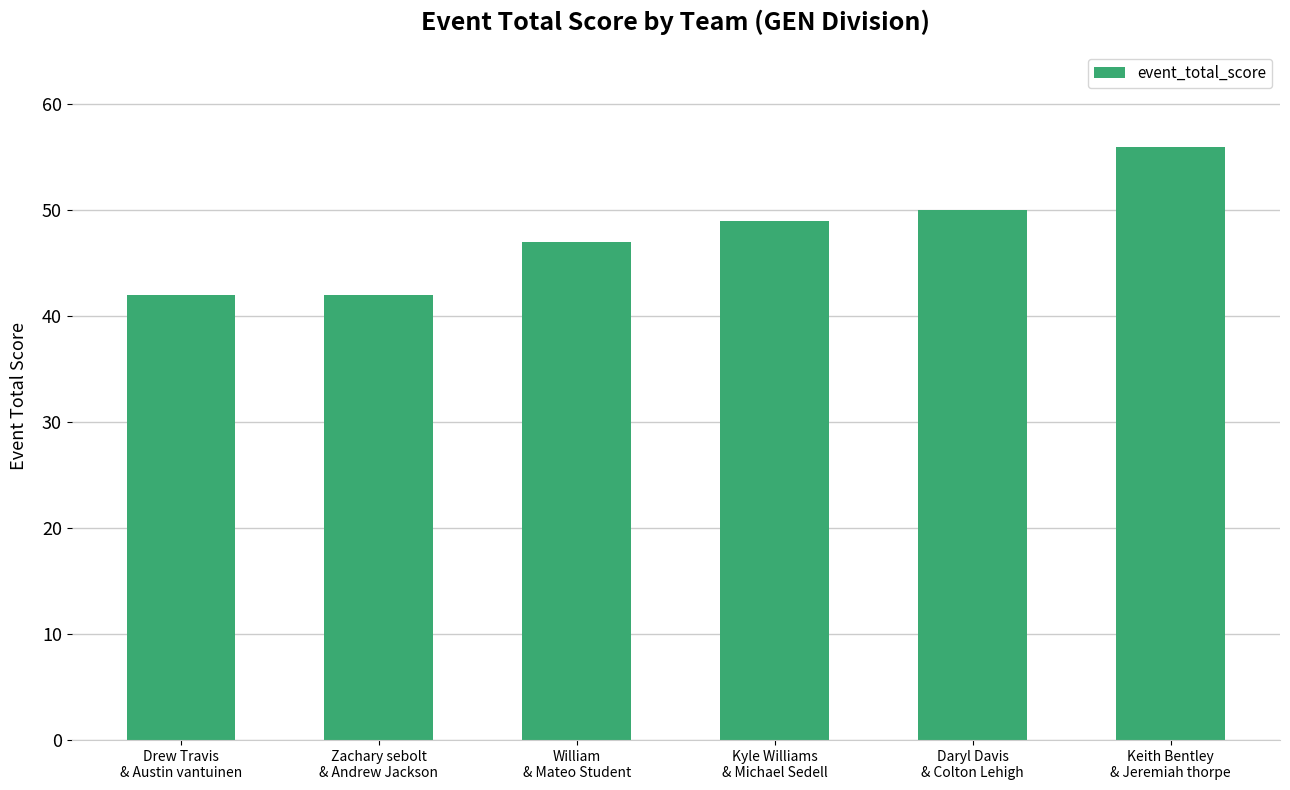

What is the difference between the maximum and second lowest values?

14